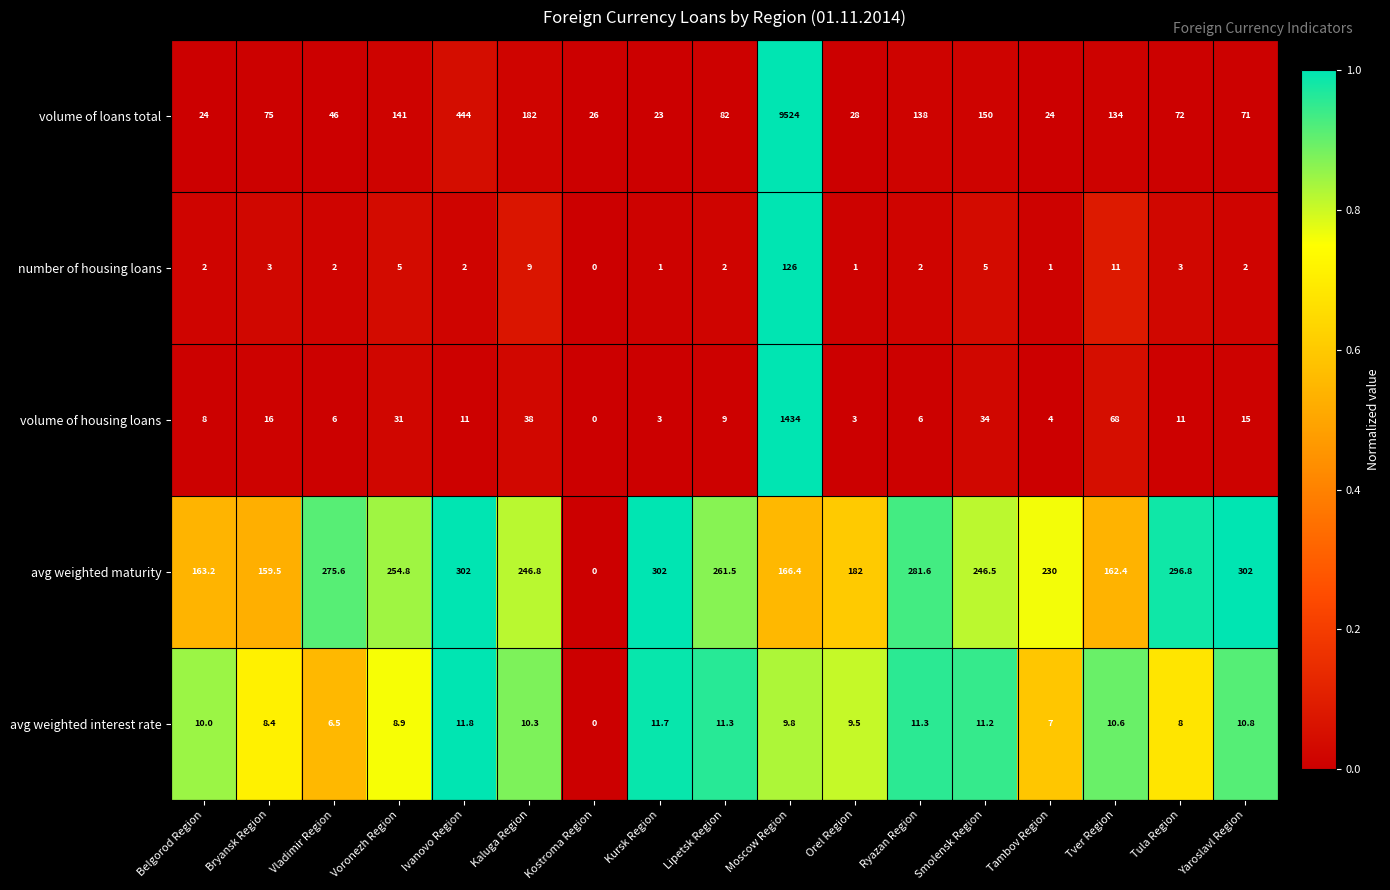

Between Voronezh Region and Yaroslavl Region, which series saw the biggest shift?

volume of loans total